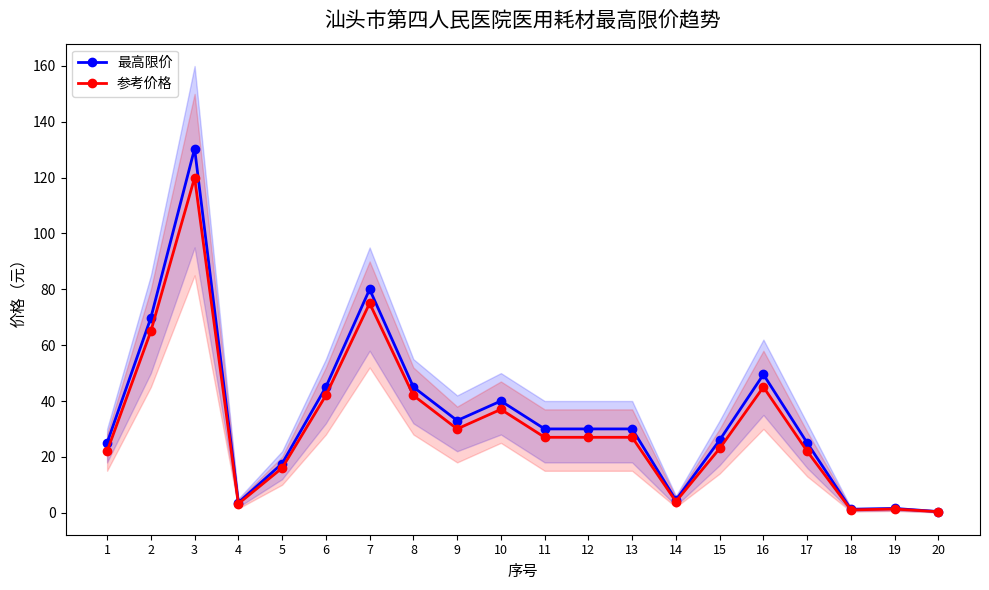

Where is 参考价格 nearest to the value 60?

2